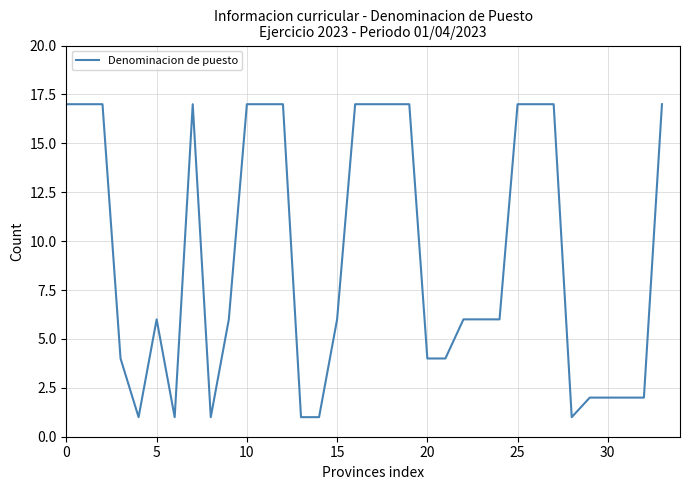

What is the smallest value displayed?

1